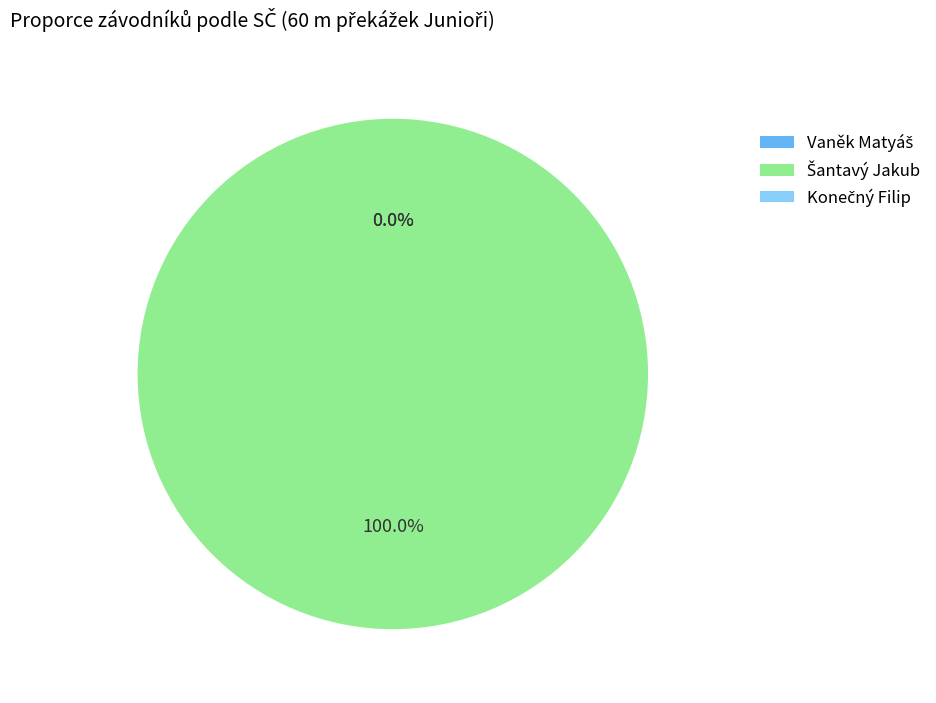

How many slices are in this pie chart?

3